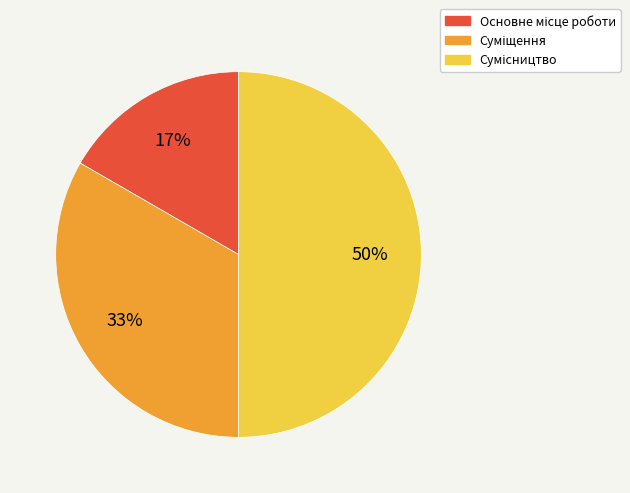

To the nearest percent, what is the average slice percentage?

33%